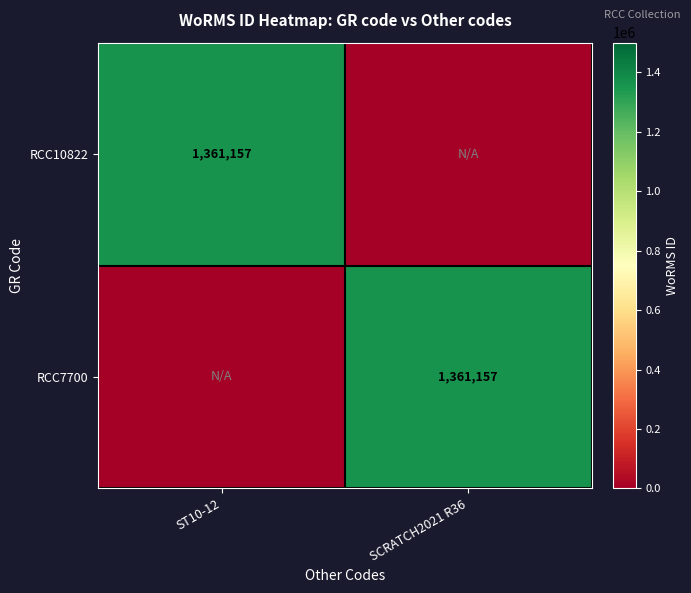

The RCC7700 series shows 1361157 at SCRATCH2021 R36. True or false?

True